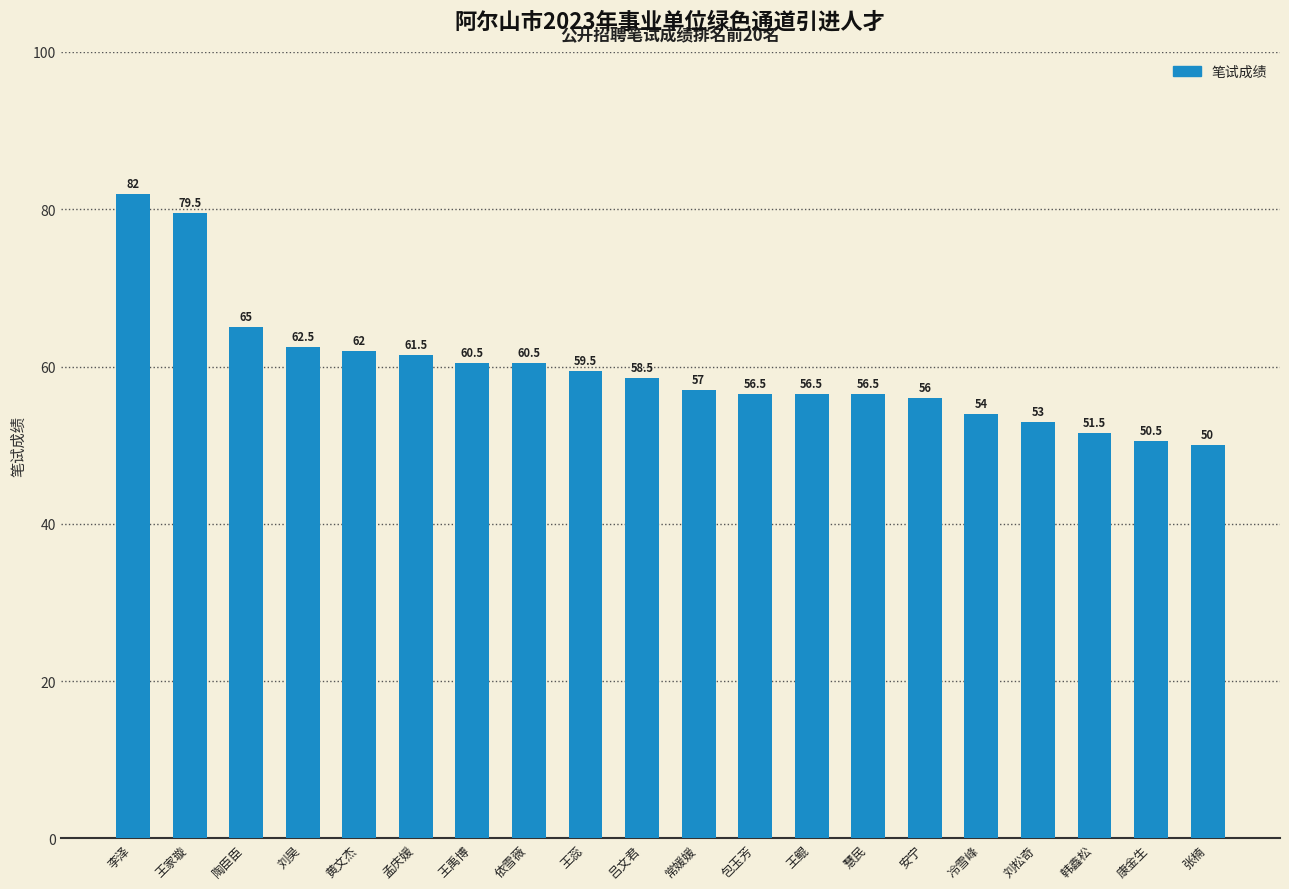

What is the sum of the values at 常媛媛 and 吕文君?

115.5